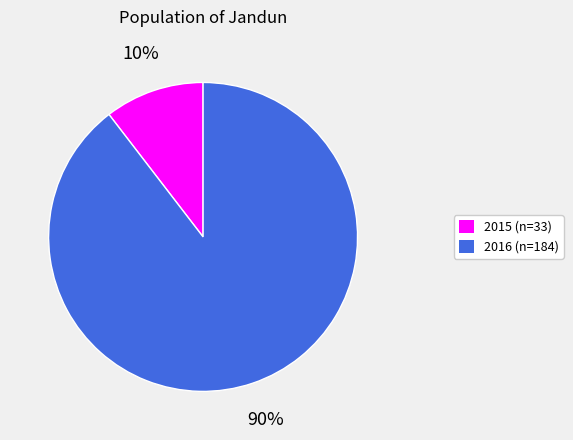

What percentage is the 2015 (n=33) slice, to the nearest percent?

10%